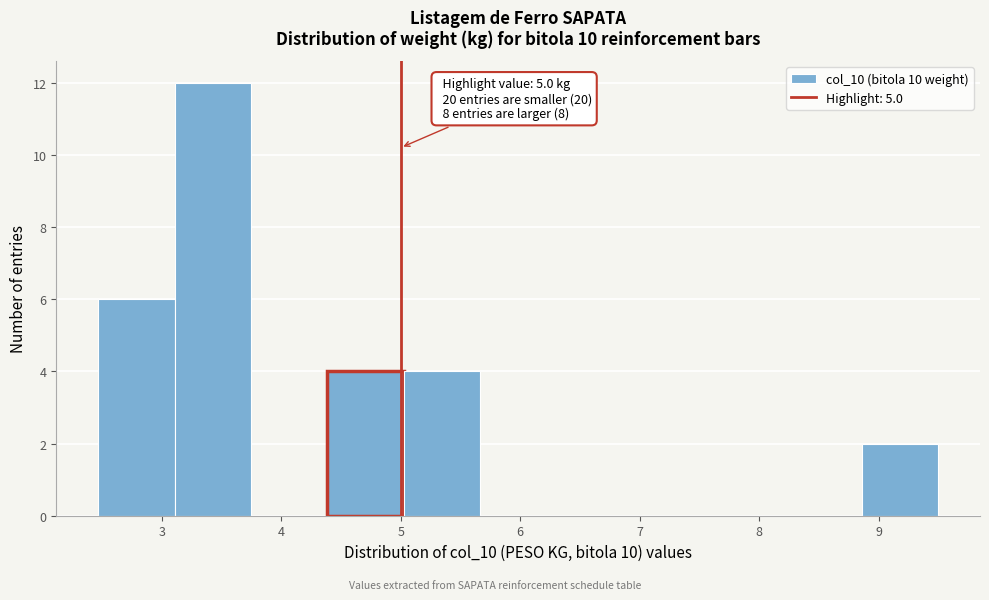

Over which range of the x-axis is the bar tallest?

3.1 to 3.7